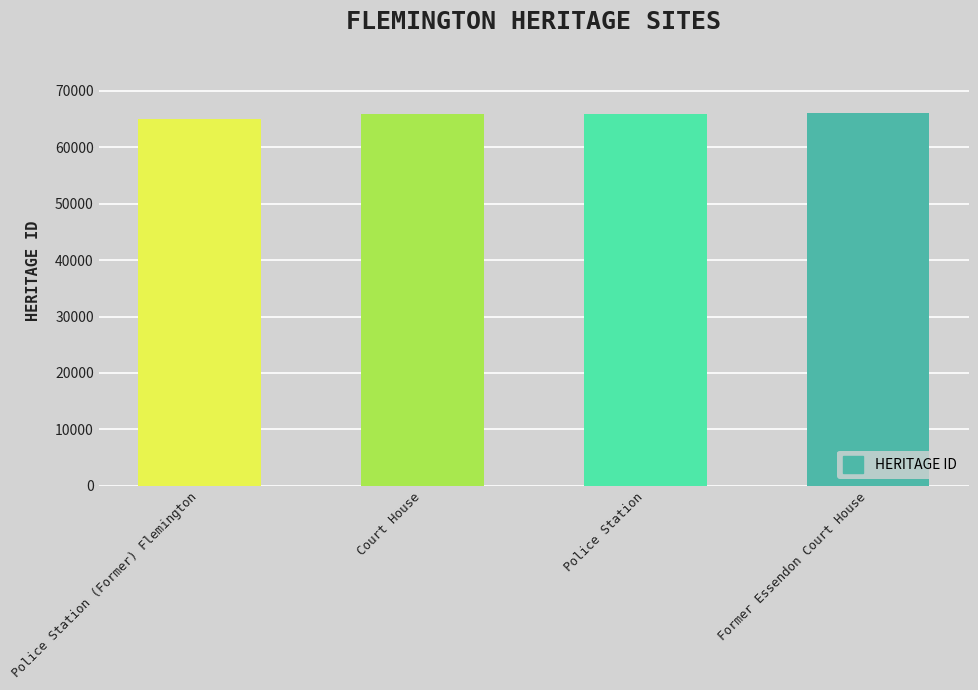

What is the change in value from Court House to Police Station?

+1